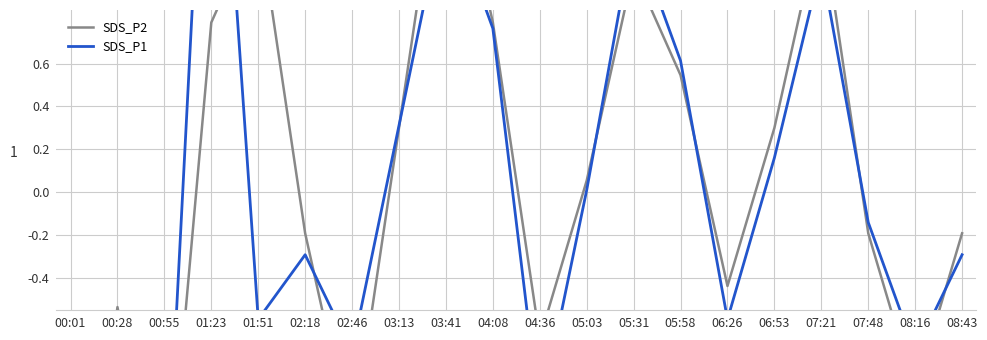

Does the chart display data point markers on the line(s)?

No